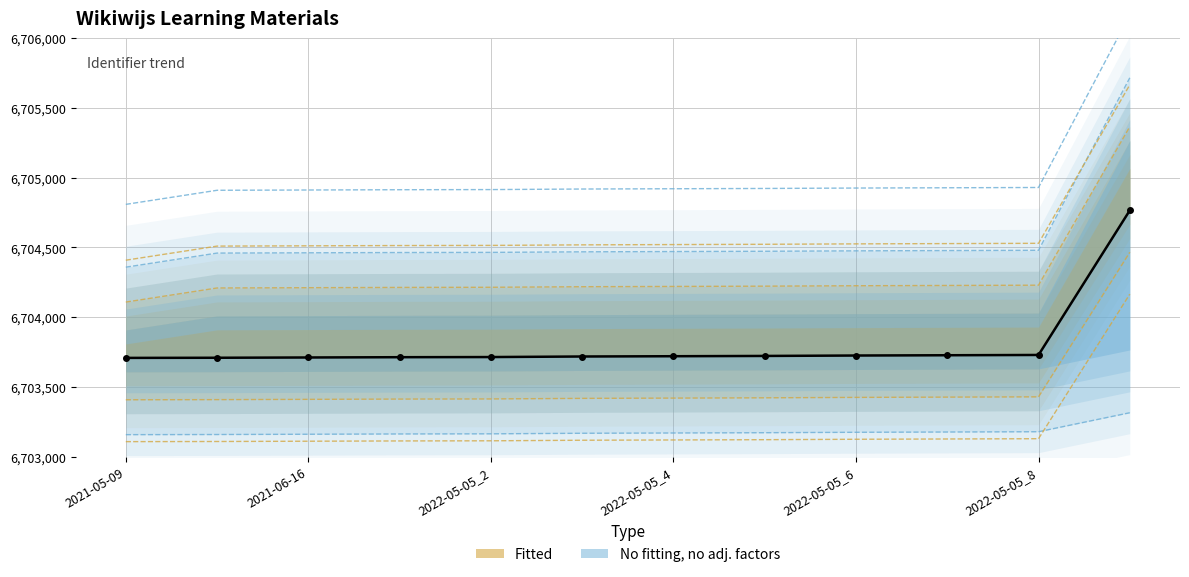

What value does the data have at 2022-05-05_8?

6703729